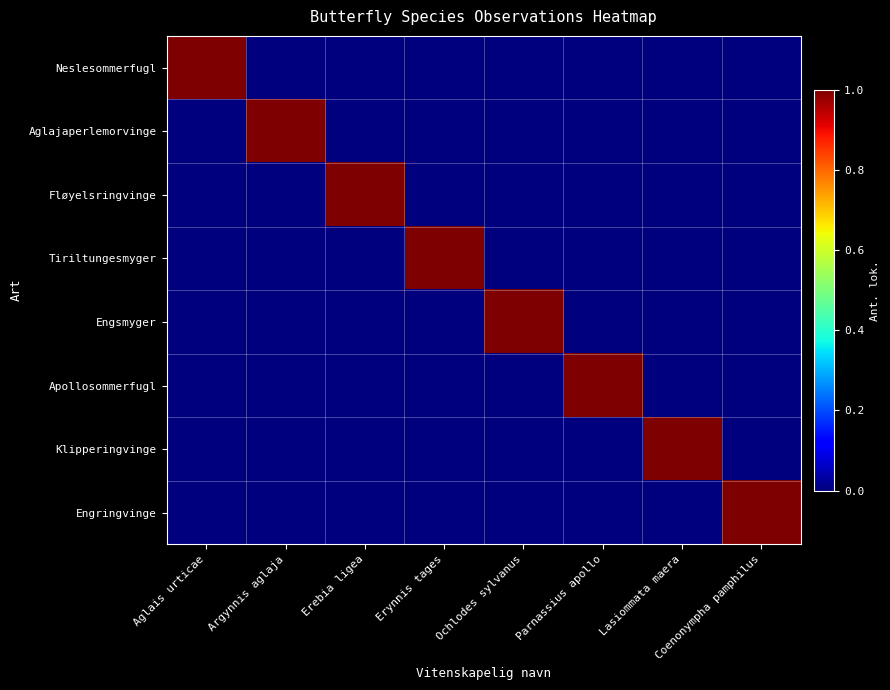

How many data points does each series have?

8